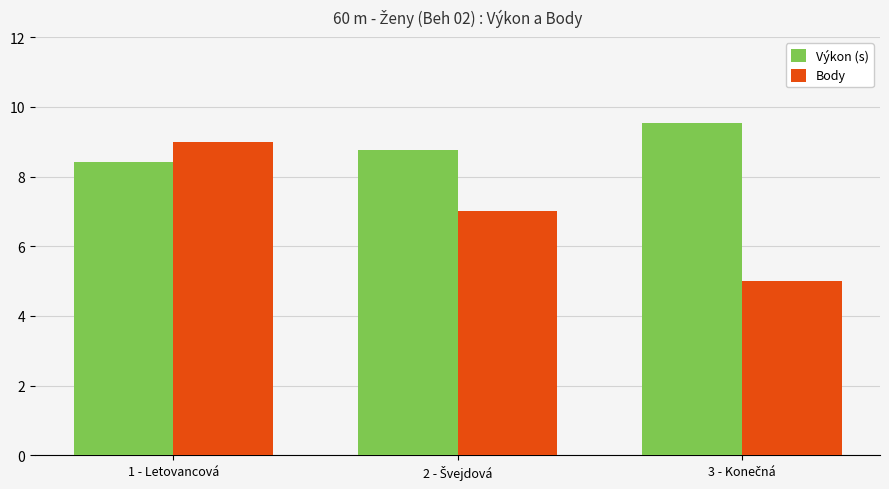

What is the sum of all Výkon (s) values?

26.7